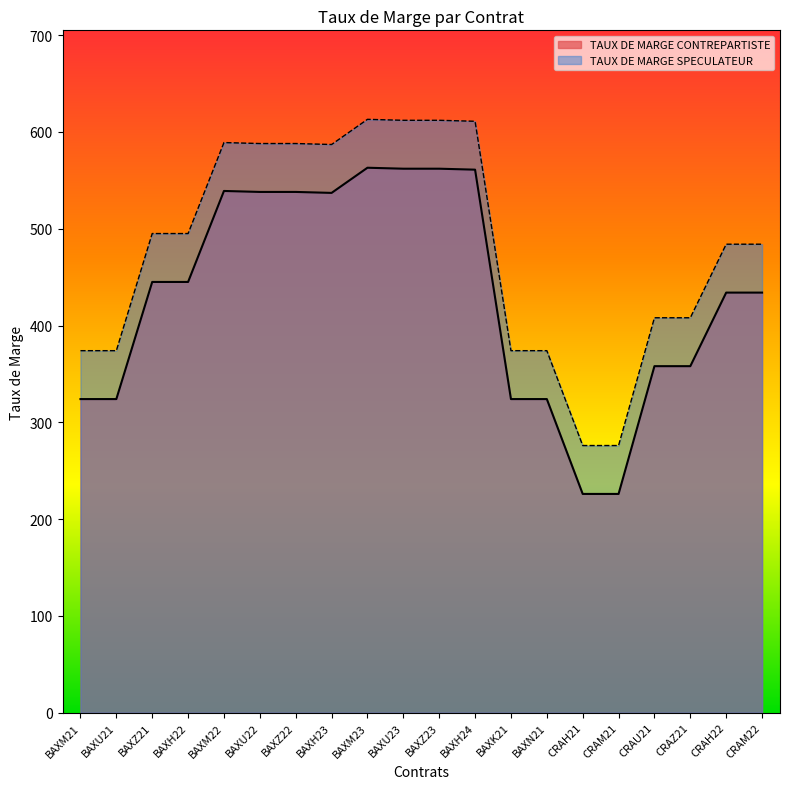

What is the average value of the TAUX DE MARGE CONTREPARTISTE series?

431